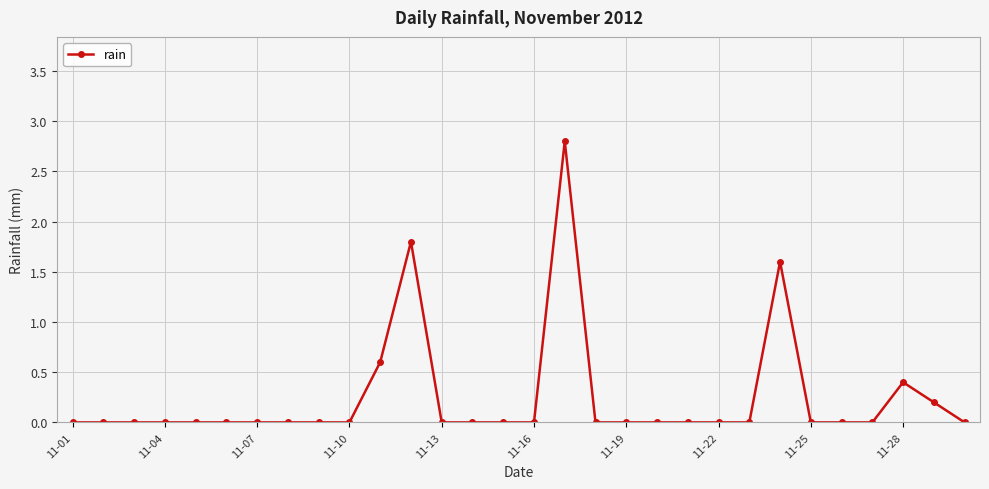

What is the maximum value shown in the chart?

2.8